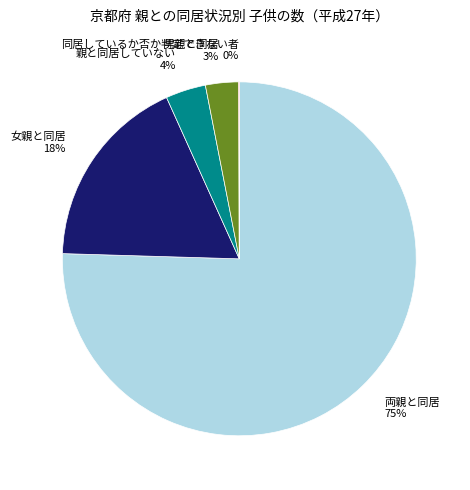

To the nearest percent, what percentage of the pie is 親と同居していない?

4%